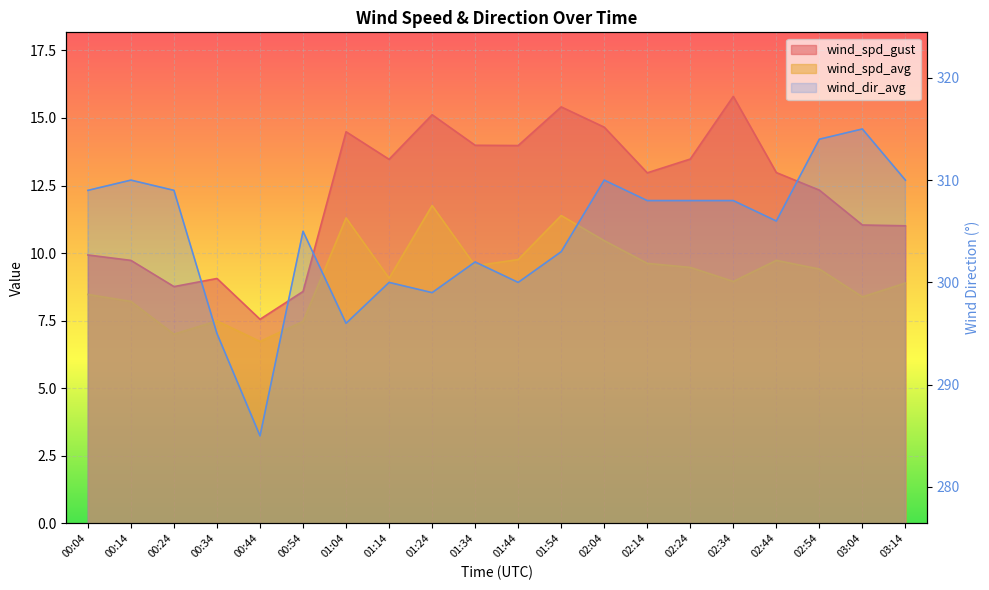

At which category is the sum across all series the highest?

02:54